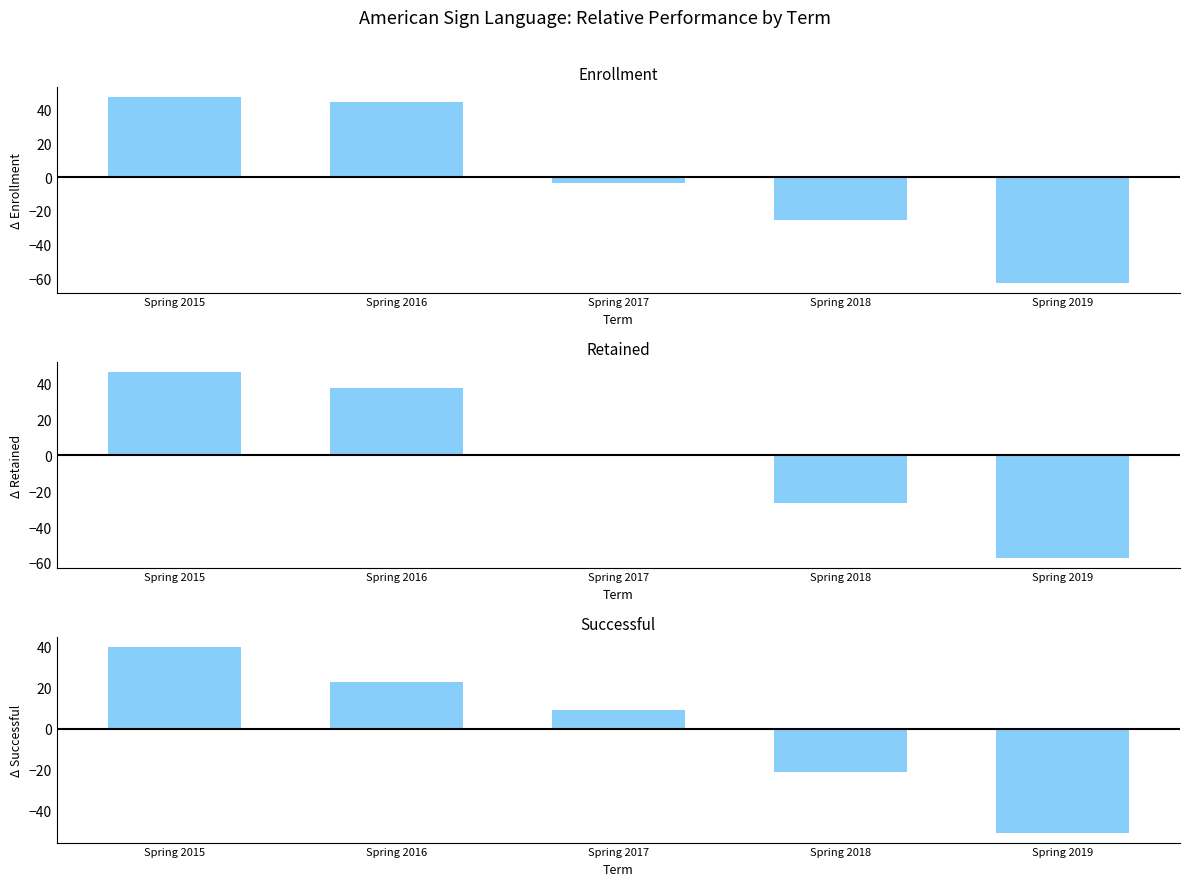

What is the difference between the Successful values at Spring 2018 and Spring 2019?

30.0